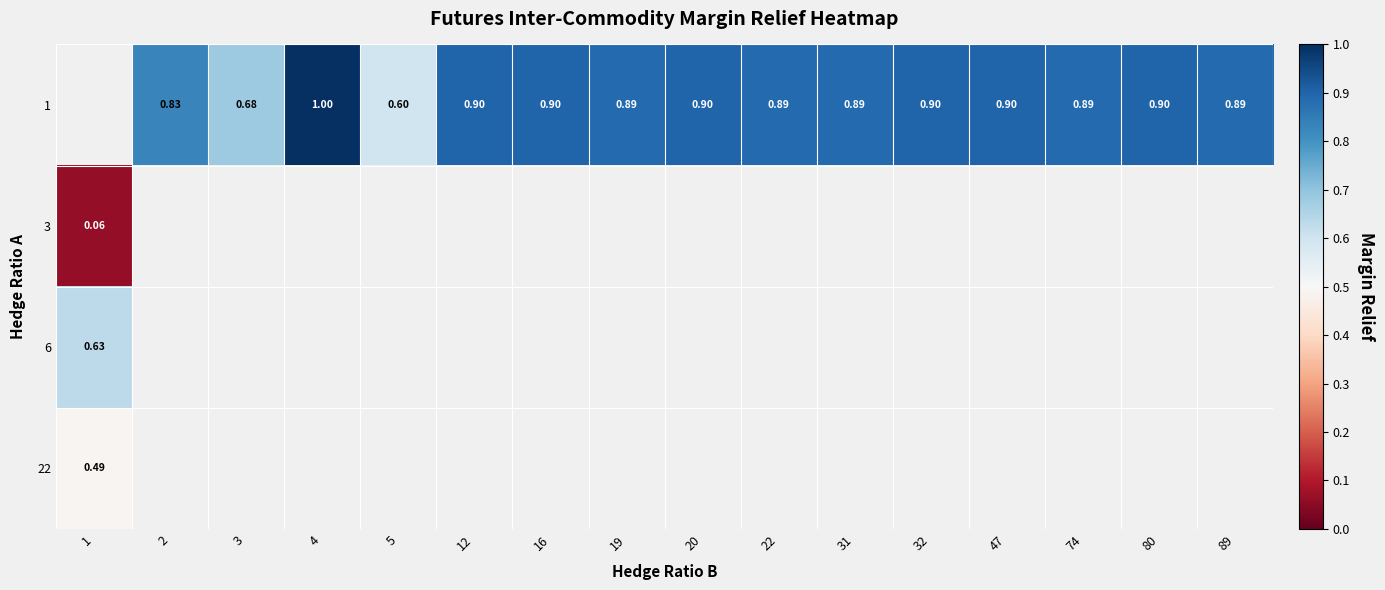

Where is 3 nearest to the value 0?

1